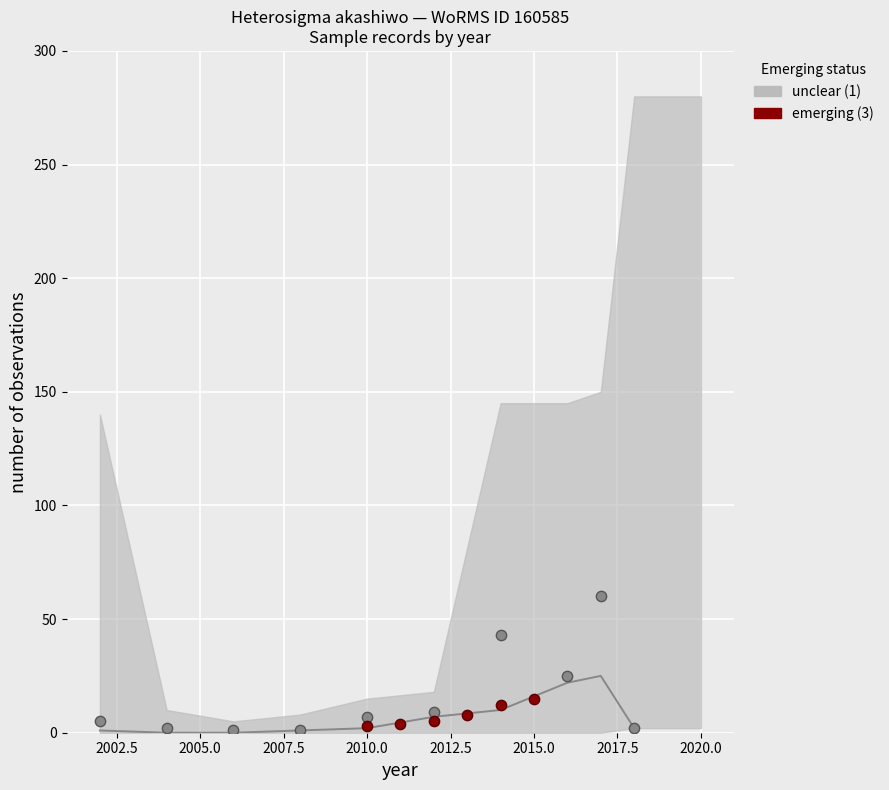

What is the change in value from 2007.5 to 2012.5?

+7